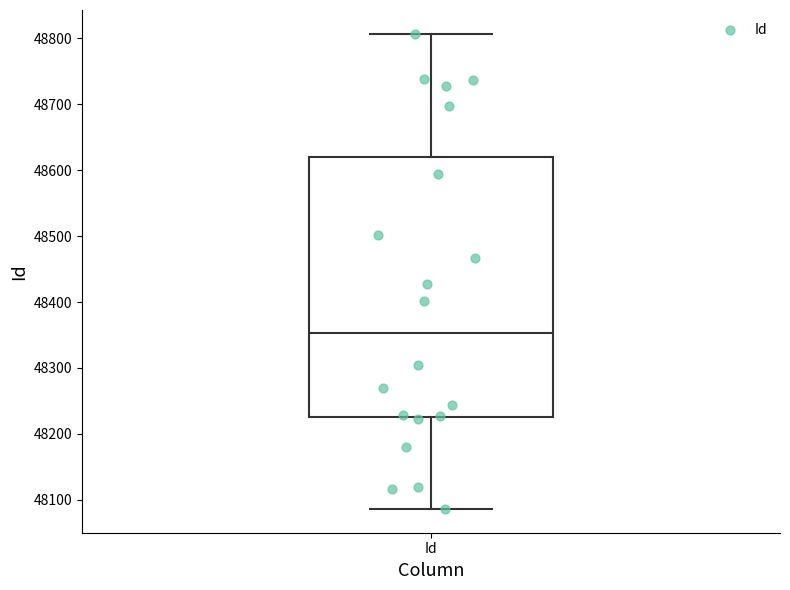

Read this box plot against the y-axis: the position of the median line, the range covered by the box, and the ends of both whiskers. The values are not printed on the chart, so give them approximately, as read against the axis.

median 48350, box 48230 to 48620, whiskers 48090 to 48810